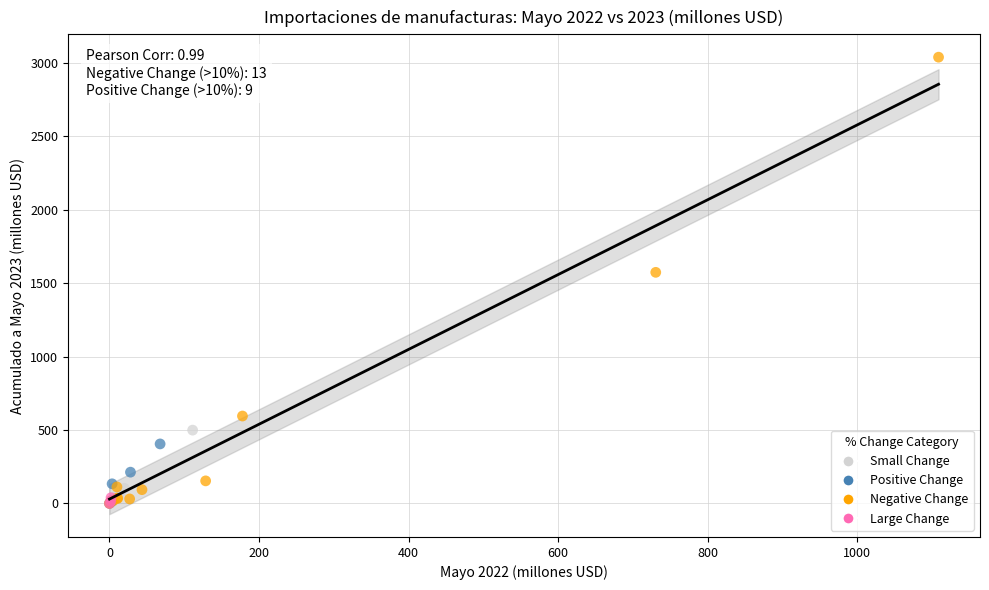

Which series contains the highest Y value?

Negative Change